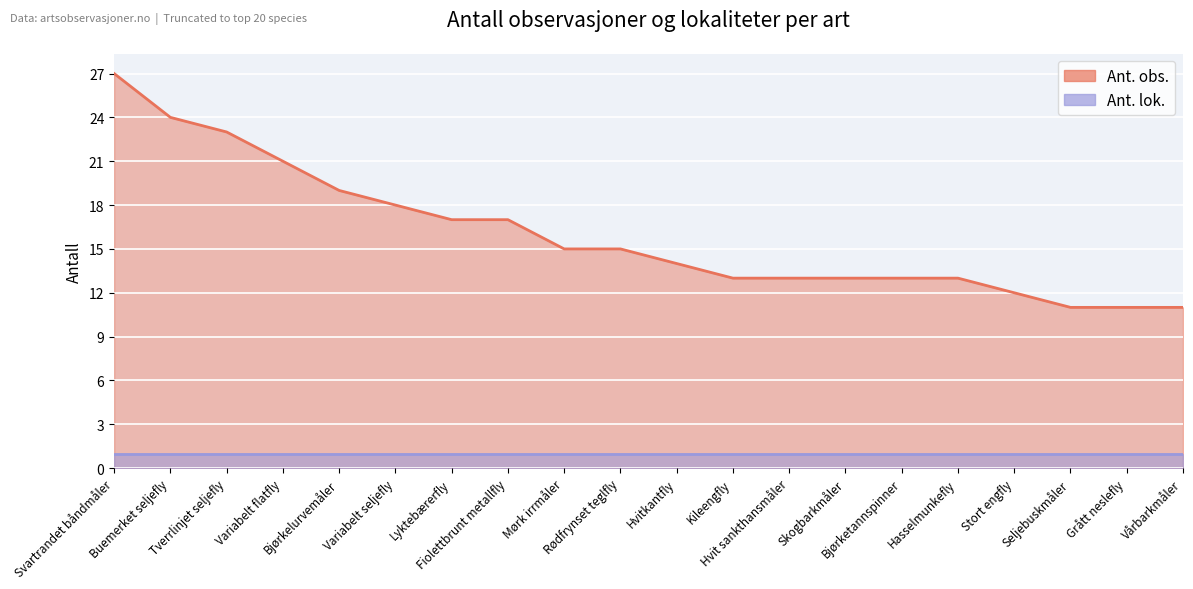

Where does the data first go above 15?

Svartrandet båndmåler